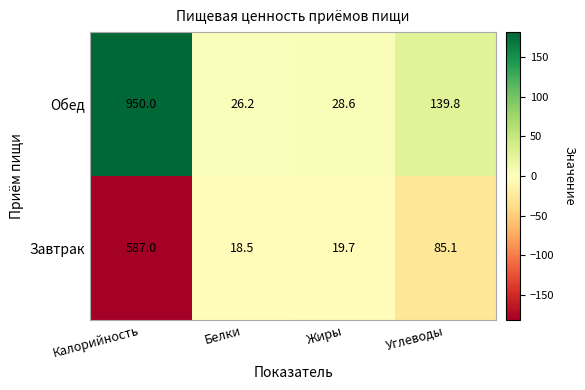

Which category has the lowest value across all series?

Белки